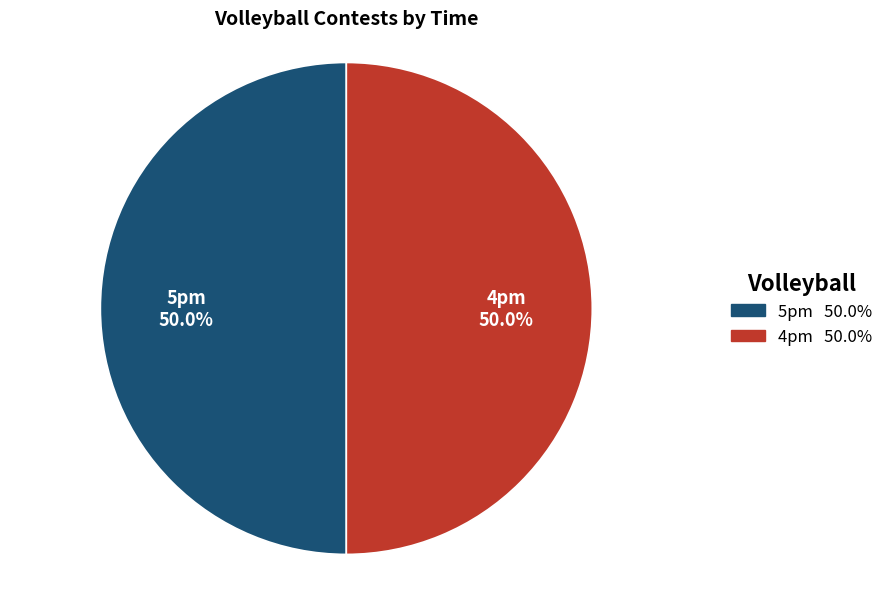

Do 4pm and 5pm together represent more than half of the pie?

Yes